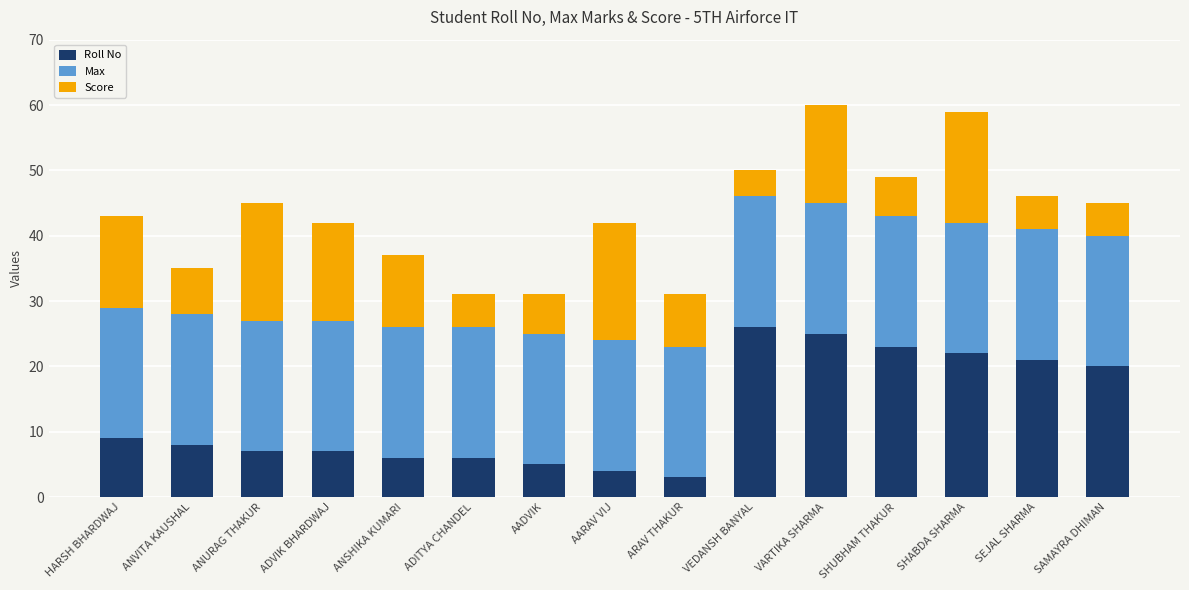

What is the total value across all series at ARAV THAKUR?

31